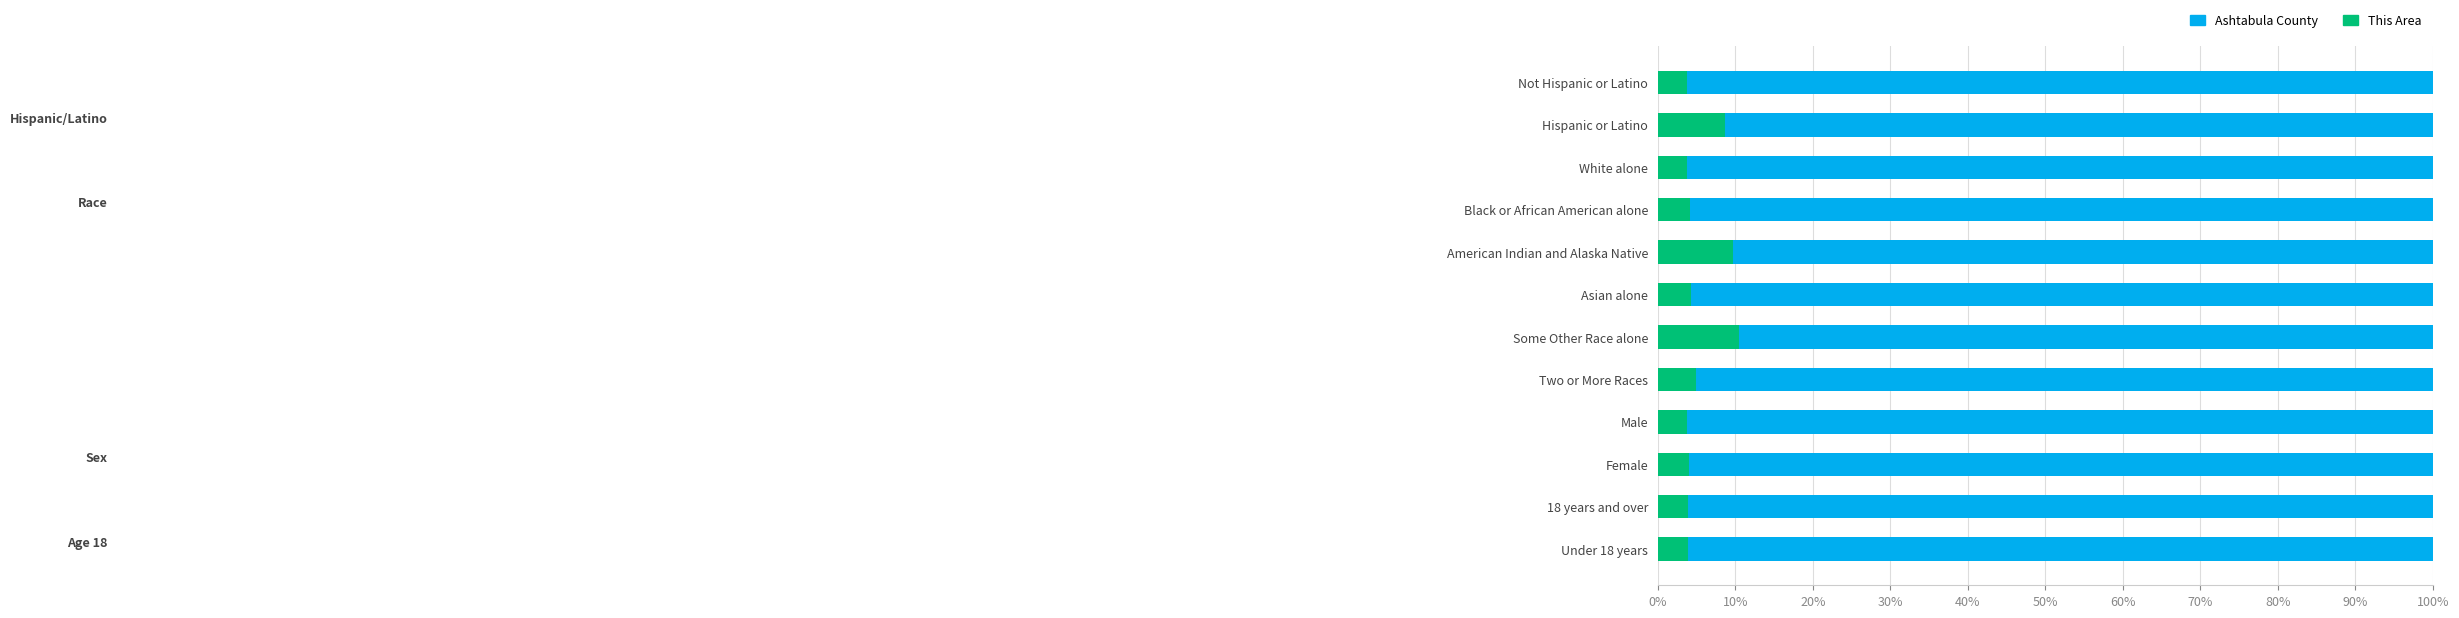

What is the minimum value for This Area?

3.7